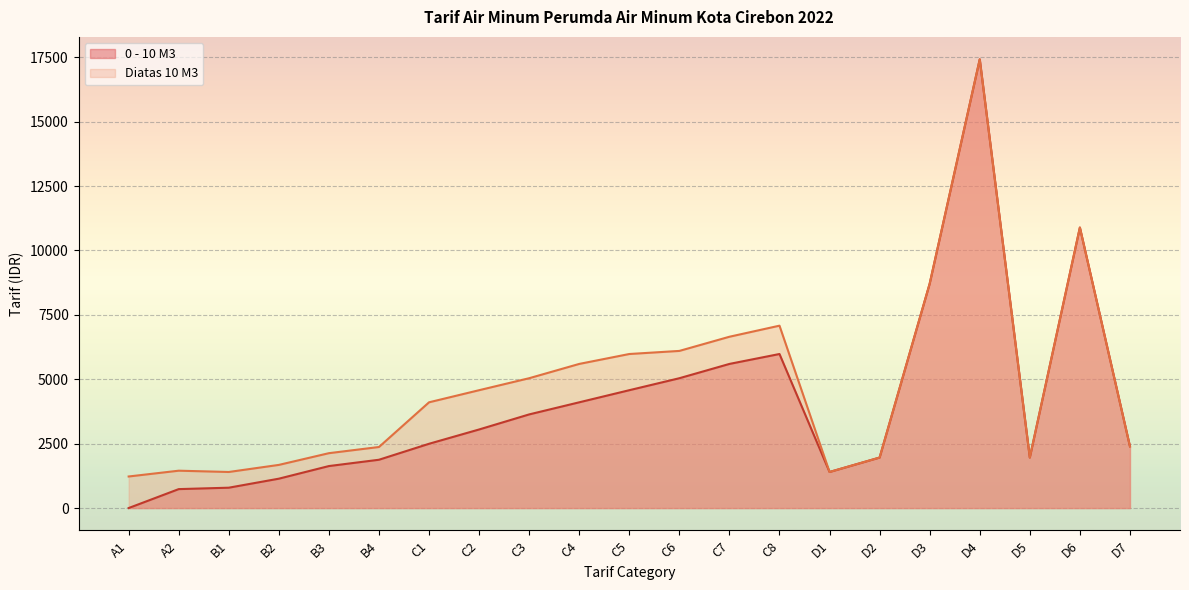

Where is the first local minimum for Diatas 10 M3?

B1